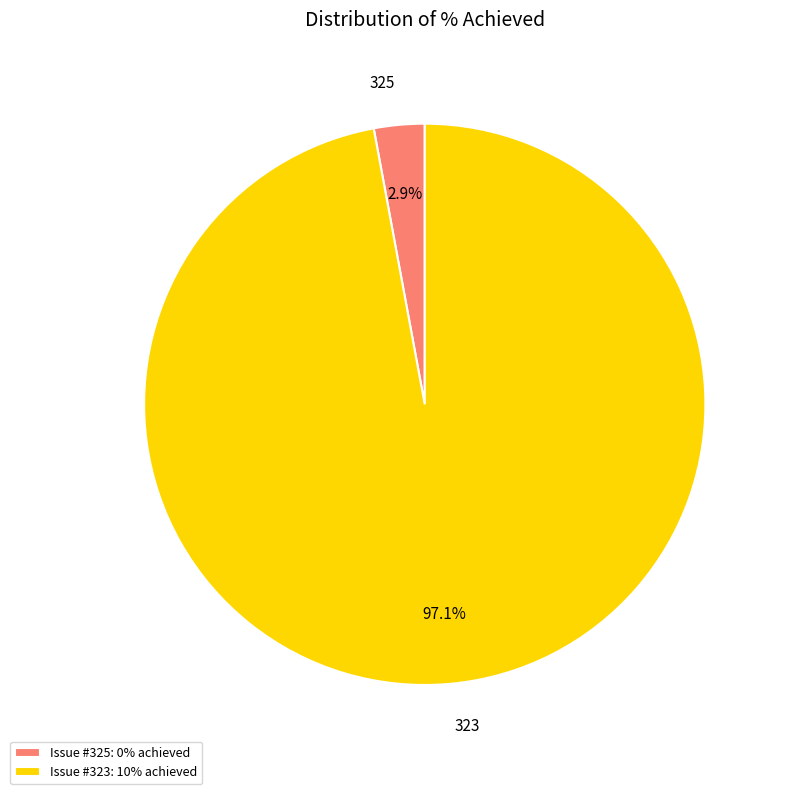

Rank the categories by value from lowest to highest.

325, 323